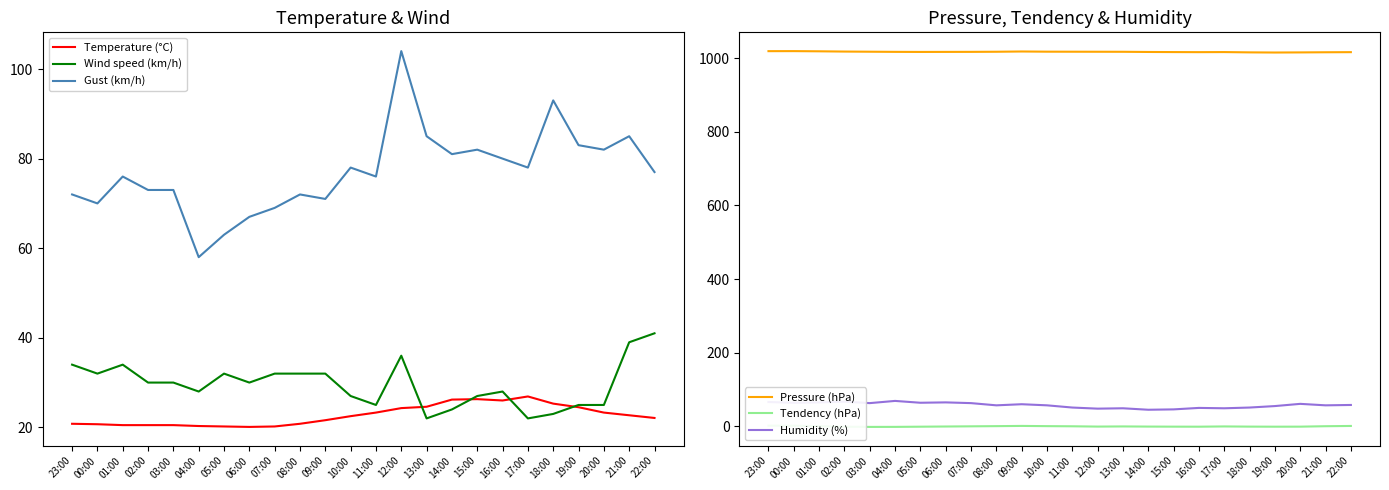

Does the chart display data point markers on the line(s)?

No